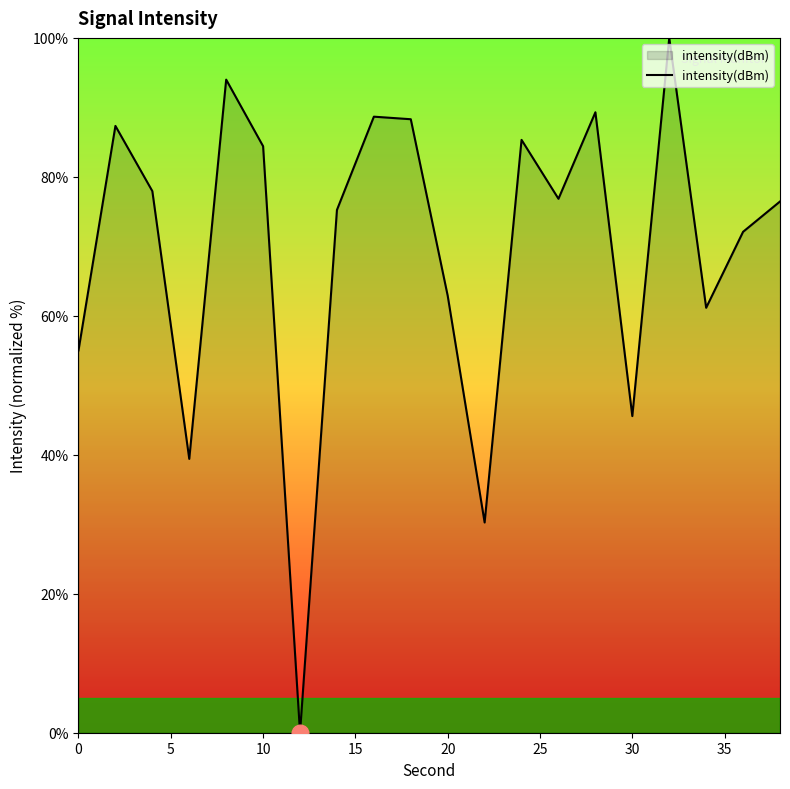

What is the difference between the maximum and minimum values?

100.0